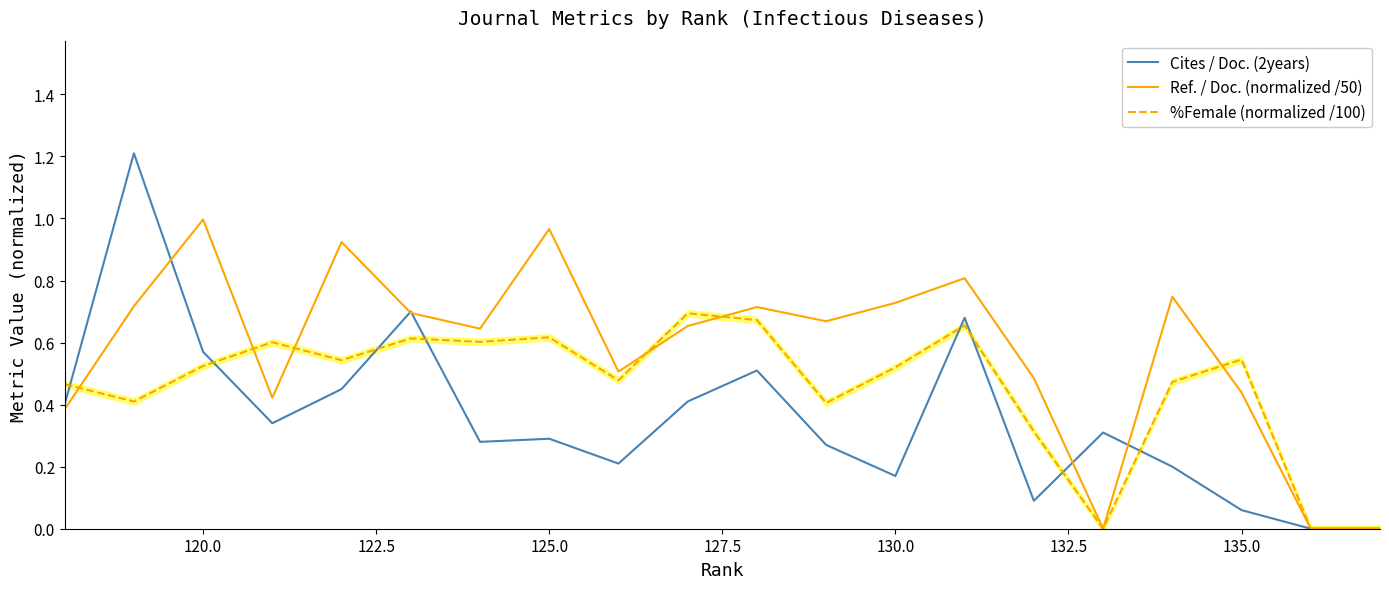

What is the difference between the second highest and minimum values in the Ref. / Doc. (normalized /50) series?

1.0